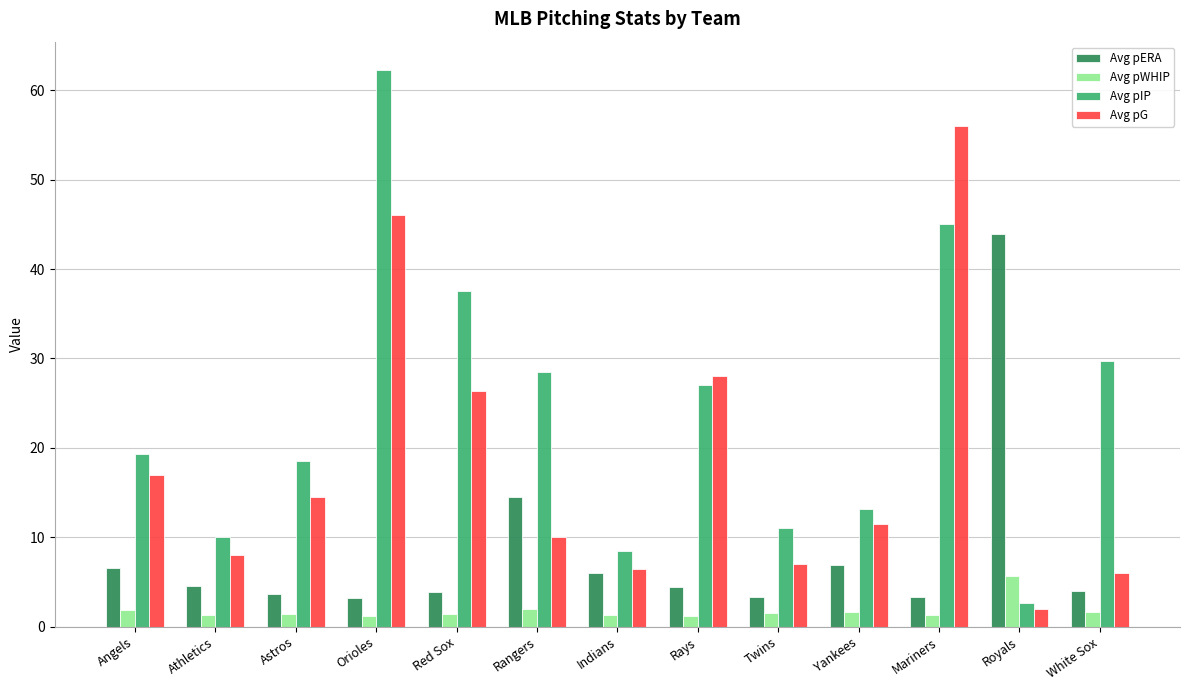

What are all the series names shown in the legend?

Avg pERA, Avg pWHIP, Avg pIP, Avg pG